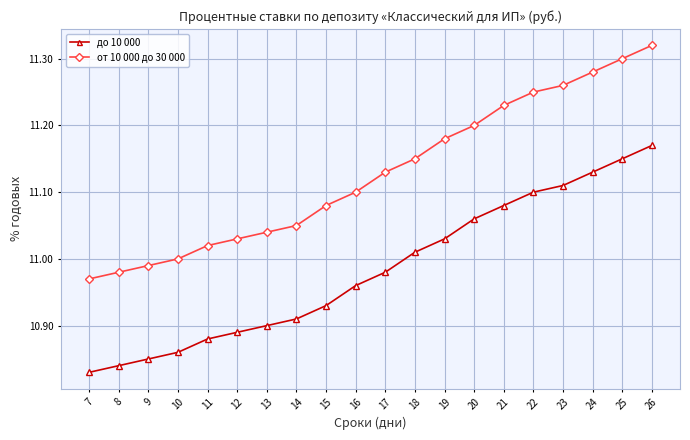

What is the difference between the second highest and second lowest values in the до 10 000 series?

0.3